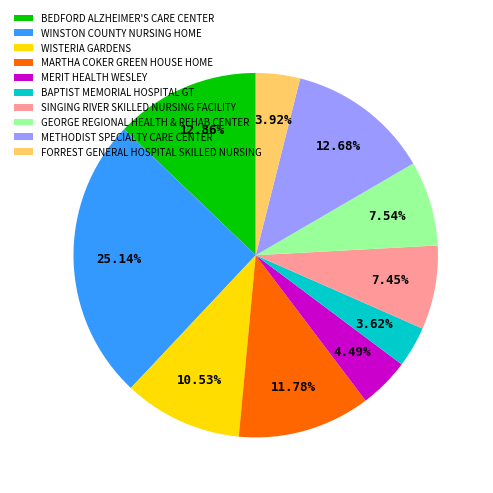

Approximately how many times larger is the value at GEORGE REGIONAL HEALTH & REHAB CENTER compared to MERIT HEALTH WESLEY?

1.7